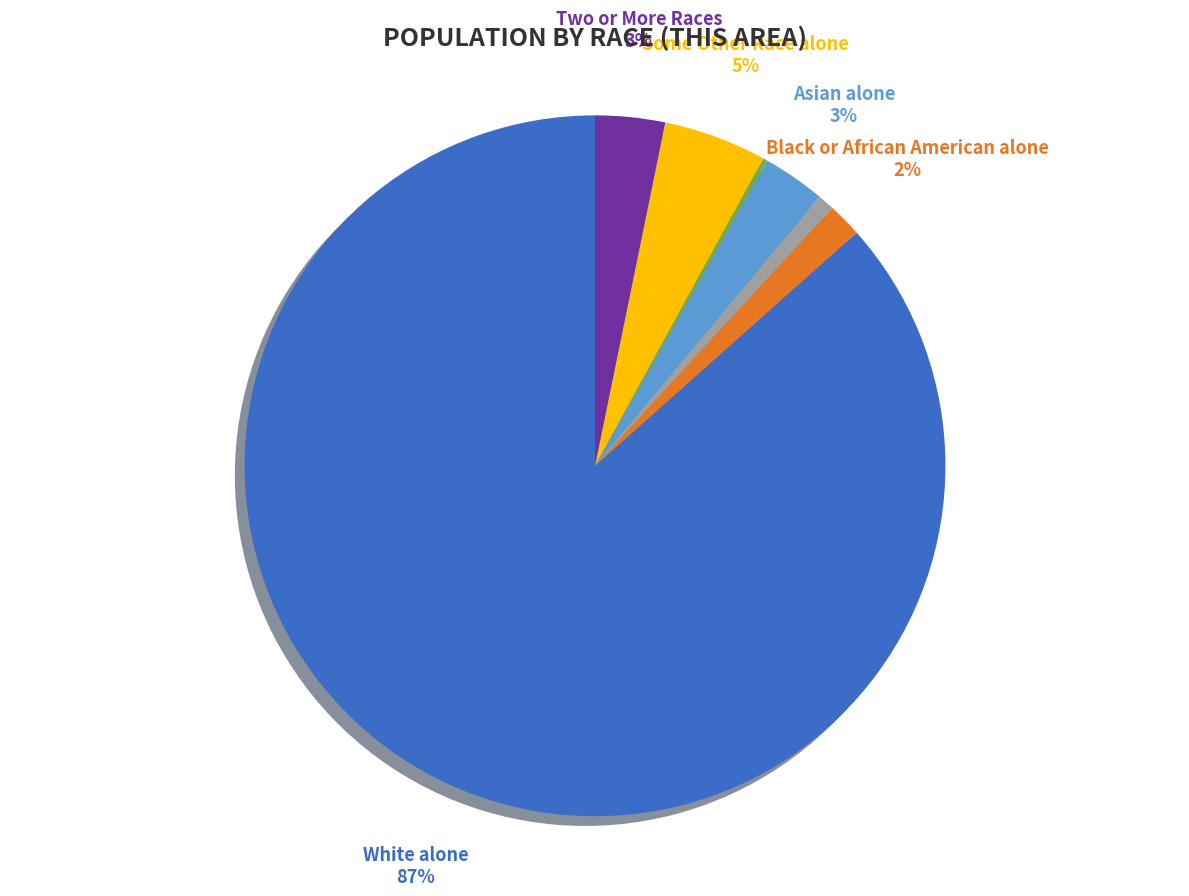

To the nearest percent, what is the average slice percentage?

14%